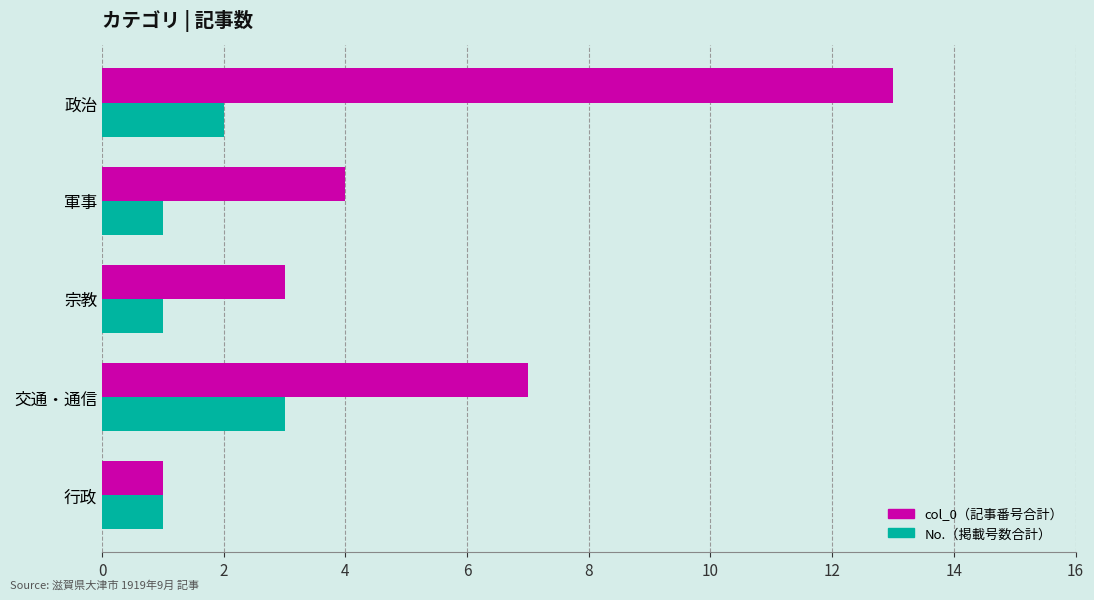

At which category is the sum across all series the highest?

政治